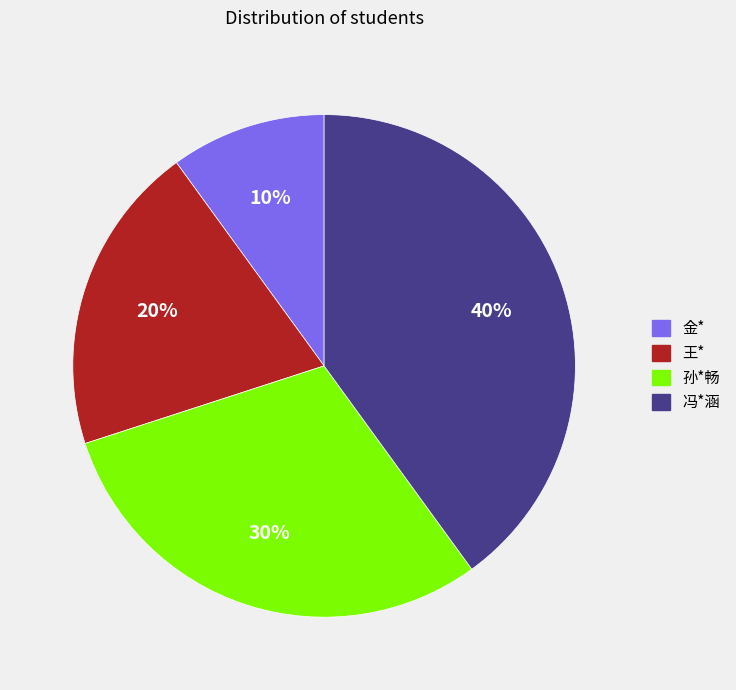

Between 孙*畅 and 金*, which is larger?

孙*畅